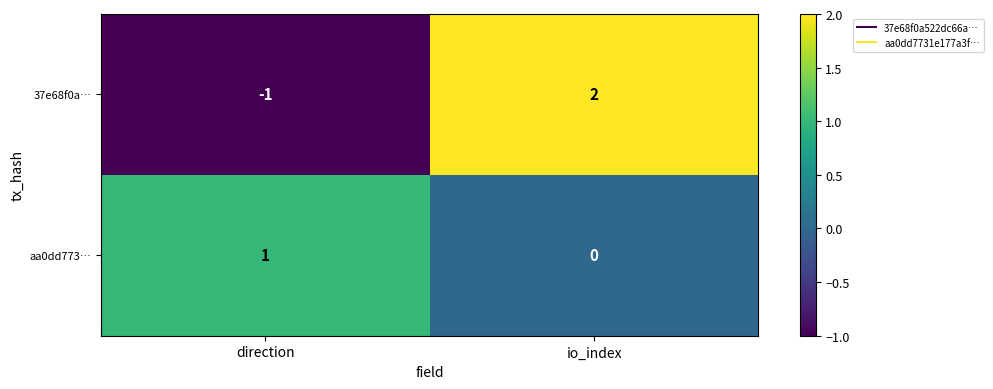

At which category is the sum across all series the highest?

io_index